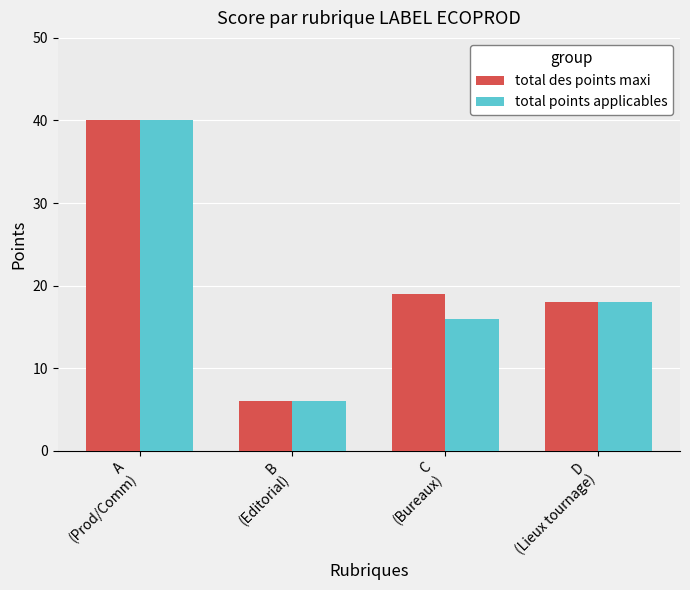

What is the average value of the total points applicables series?

20